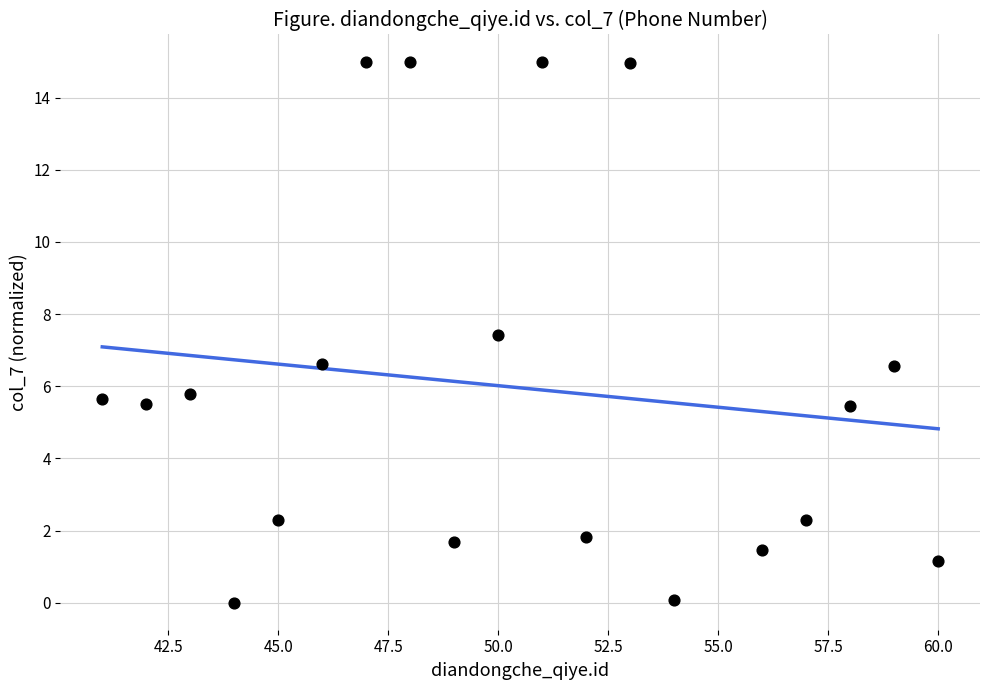

What is the range of X values (max minus min)?

19.0